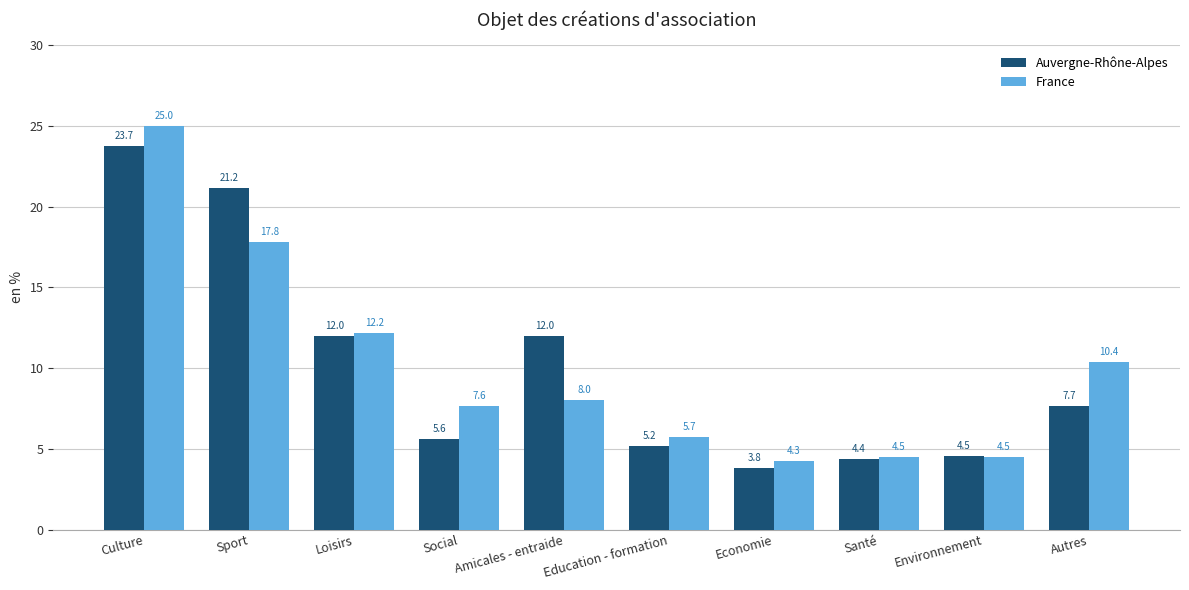

What is the average value of the Auvergne-Rhône-Alpes series?

10.0